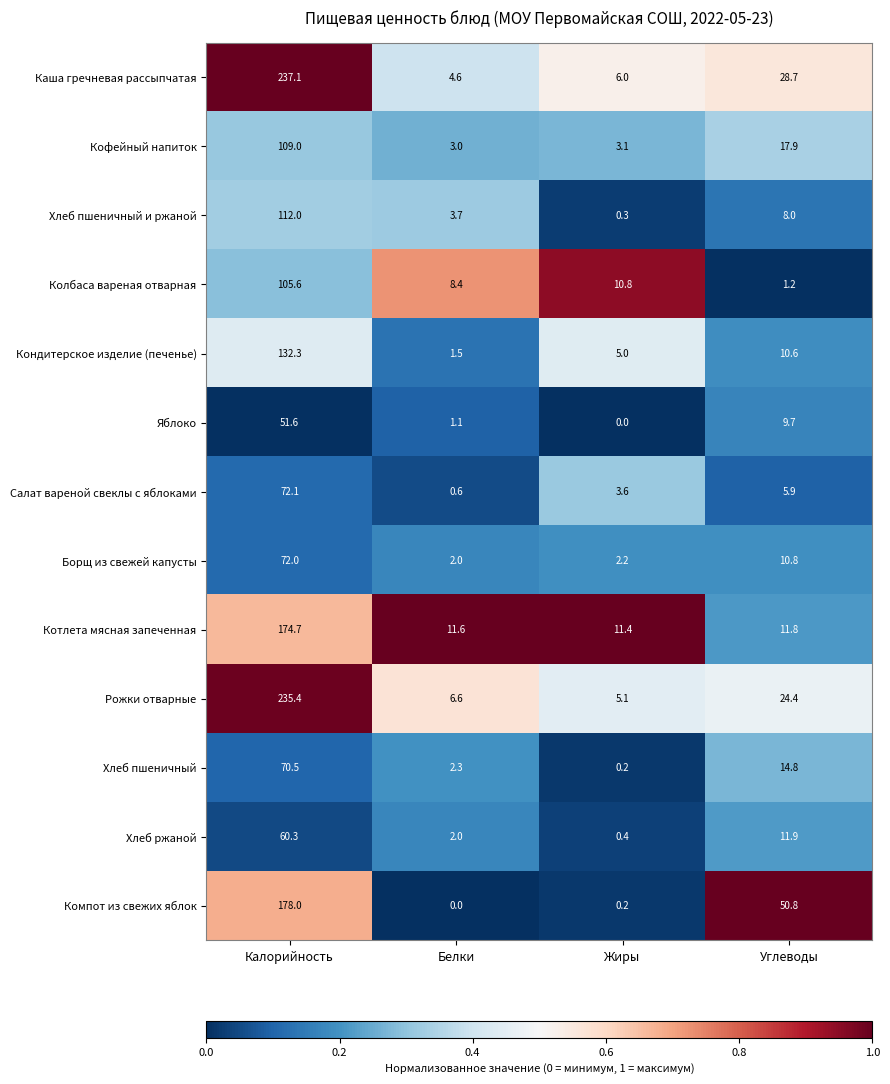

What is the spread (max minus min) of values at Жиры?

11.4